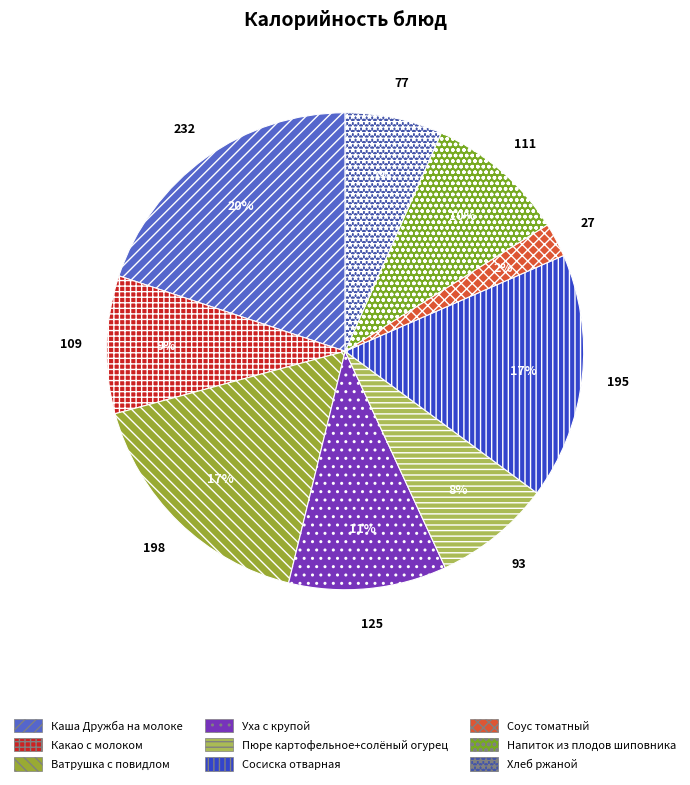

To the nearest percent, what is the average slice percentage?

11%